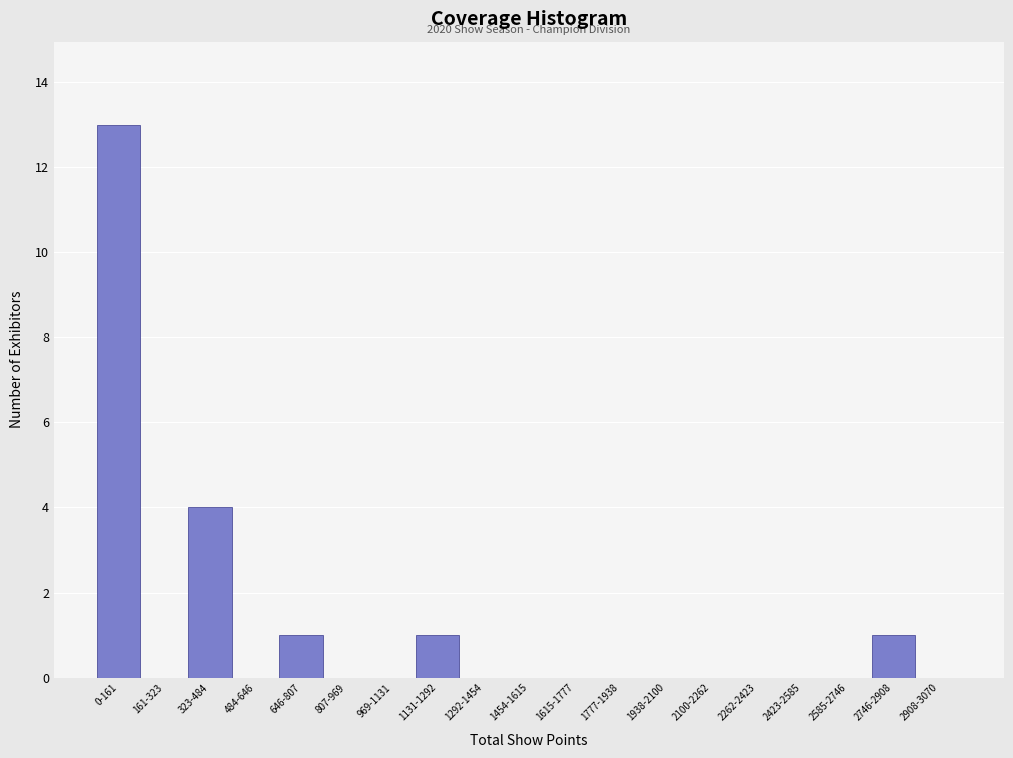

Reading left to right, what are all the values shown in this chart?

0-161=13	161-323=0	323-484=4	484-646=0	646-807=1	807-969=0	969-1131=0	1131-1292=1	1292-1454=0	1454-1615=0	1615-1777=0	1777-1938=0	1938-2100=0	2100-2262=0	2262-2423=0	2423-2585=0	2585-2746=0	2746-2908=1	2908-3070=0